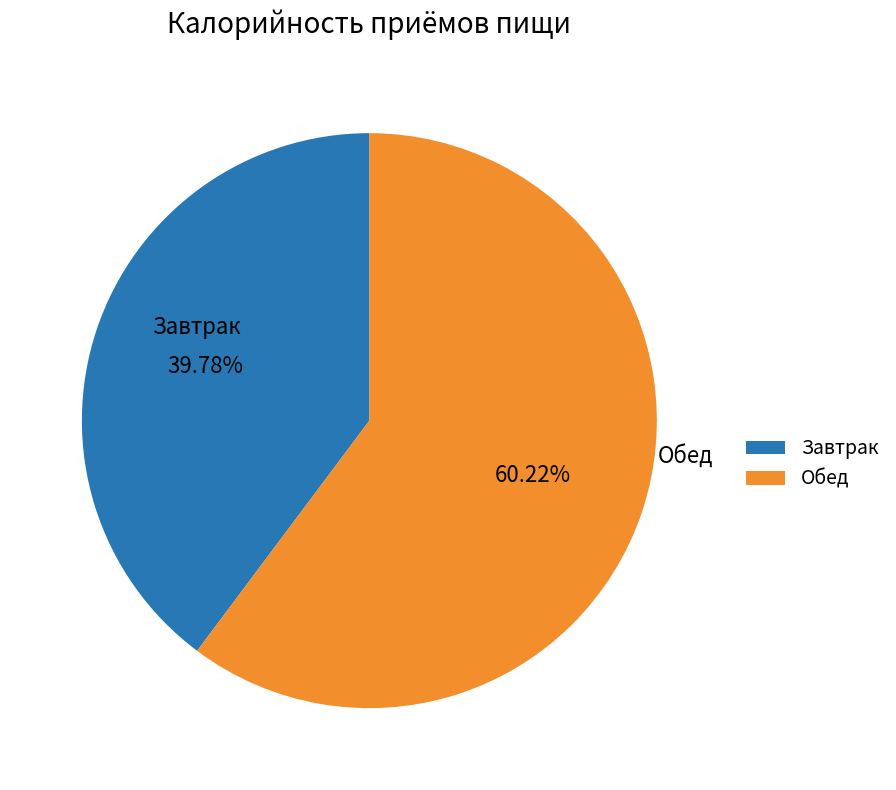

Which category accounts for the majority?

Обед